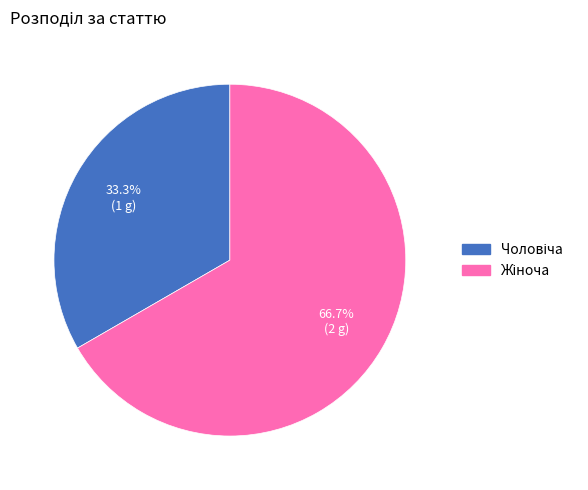

To the nearest percent, what is the difference between the largest and smallest slice percentages?

33%